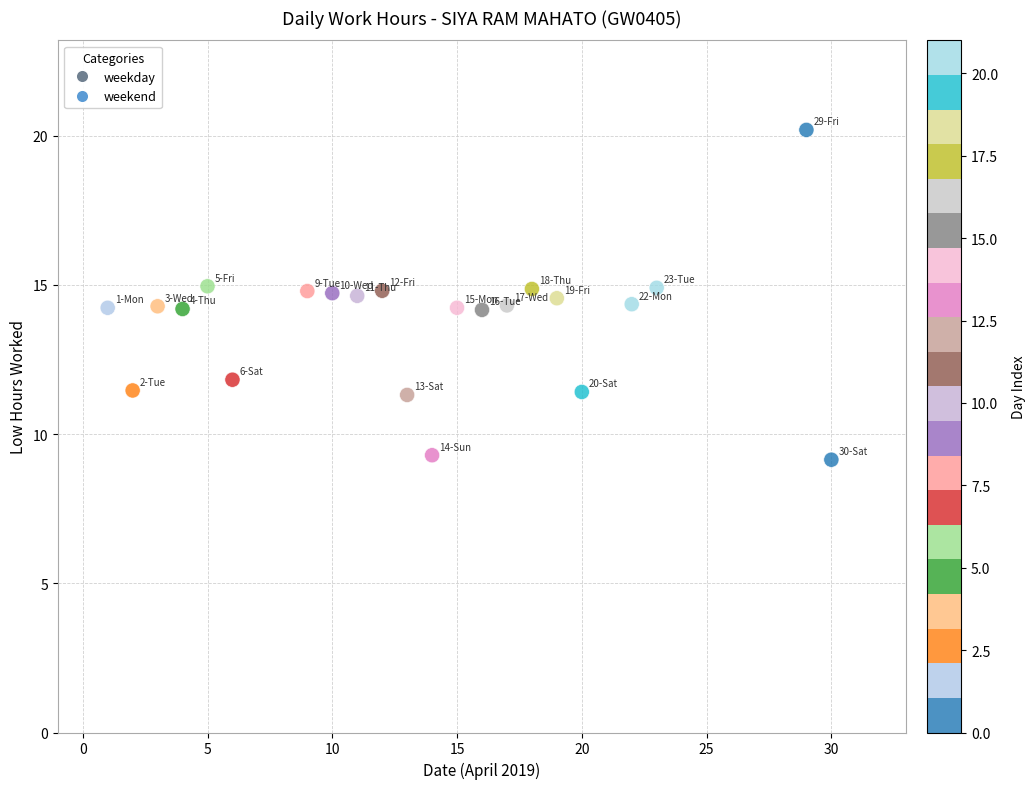

What is the range of X values (max minus min)?

29.0